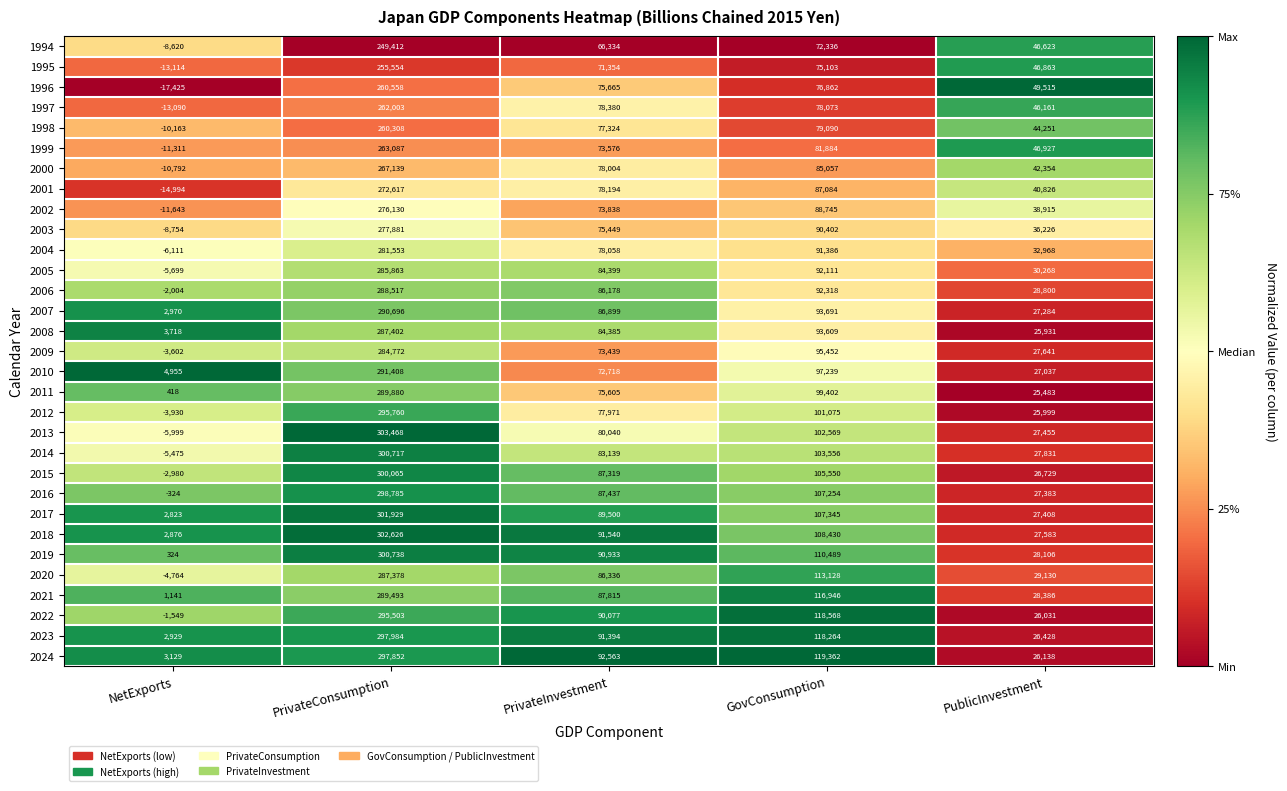

The 2012 series shows 514093 at PrivateConsumption. True or false?

False